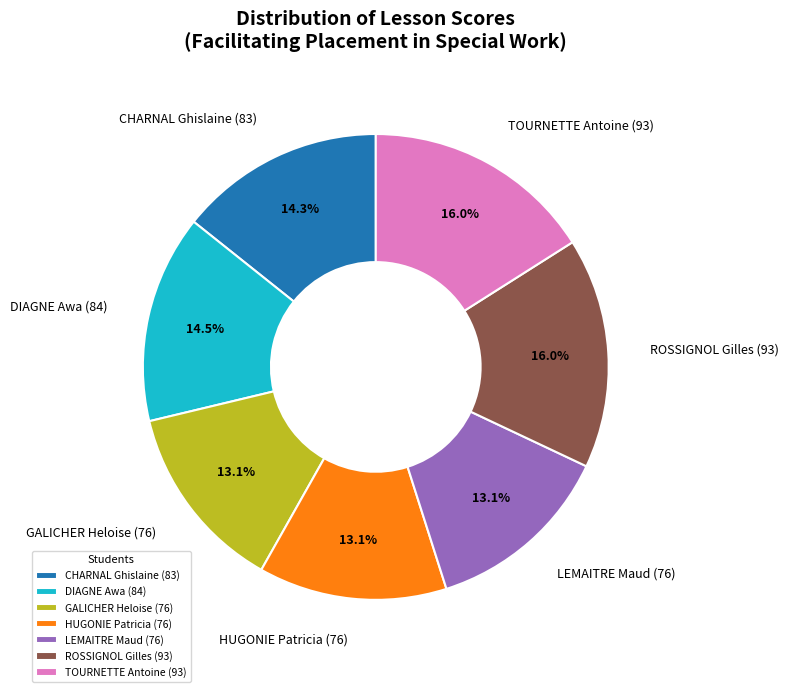

Approximately how many times larger is the value at GALICHER Heloise compared to CHARNAL Ghislaine?

0.9